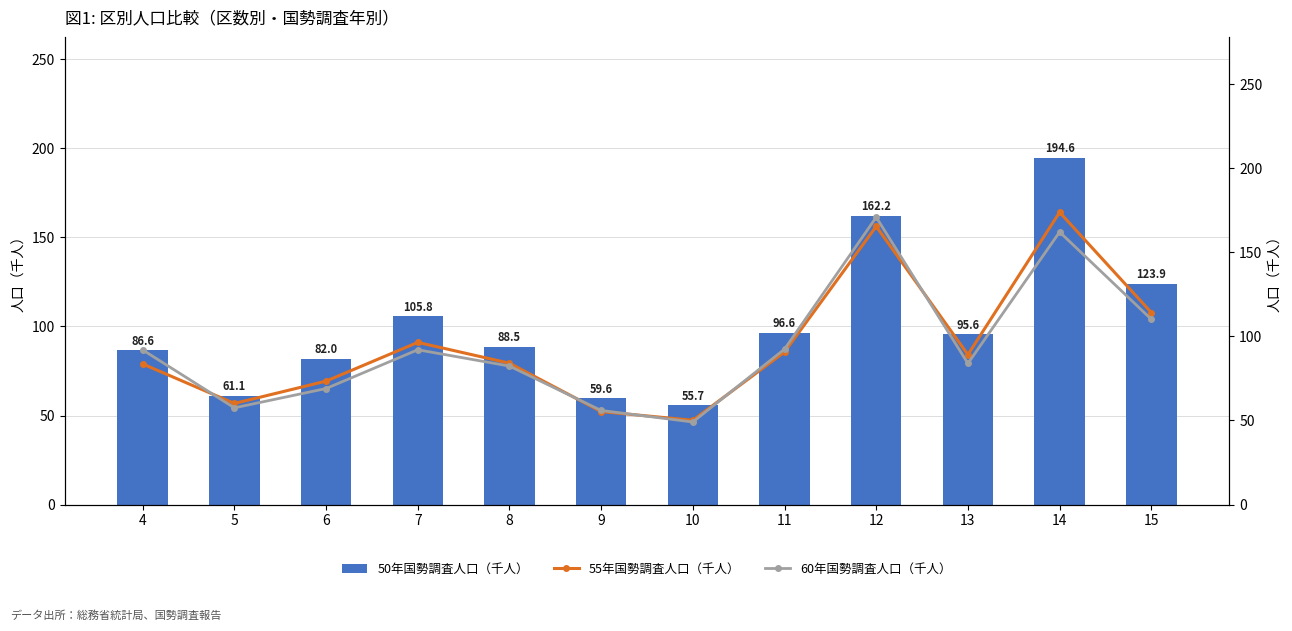

What is the difference between the 60年国勢調査人口（千人） values at 5 and 9?

1.6